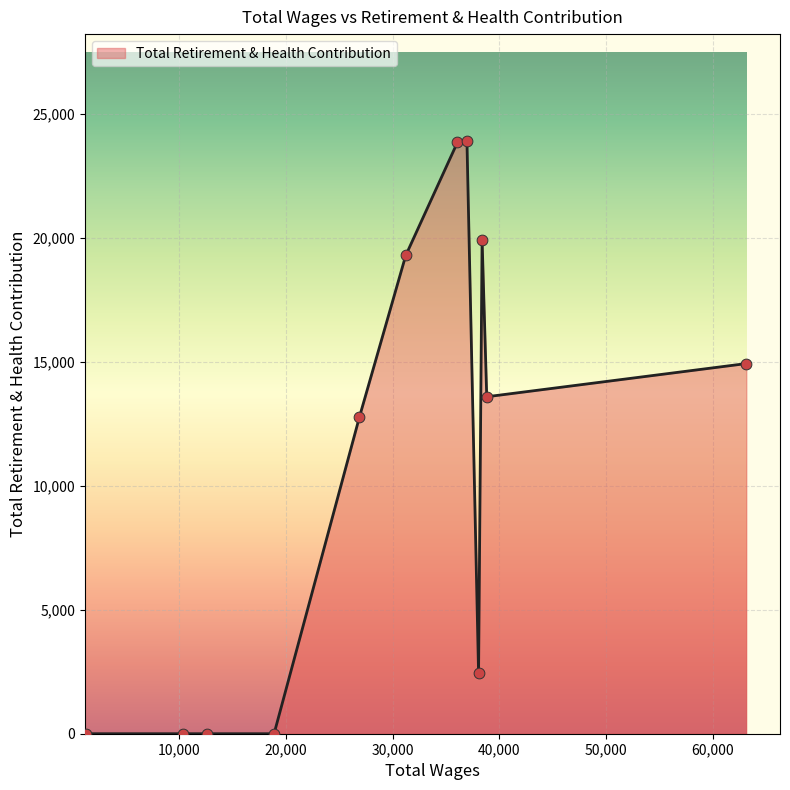

What is the difference between the maximum and minimum values?

23911